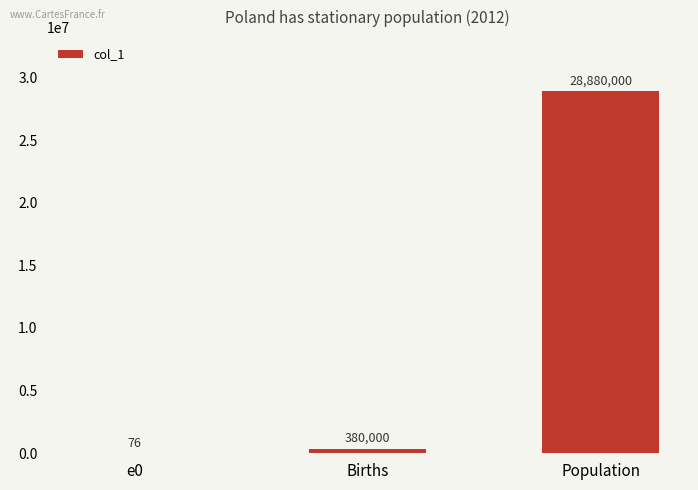

What is the change in value from Births to Population?

+28500000